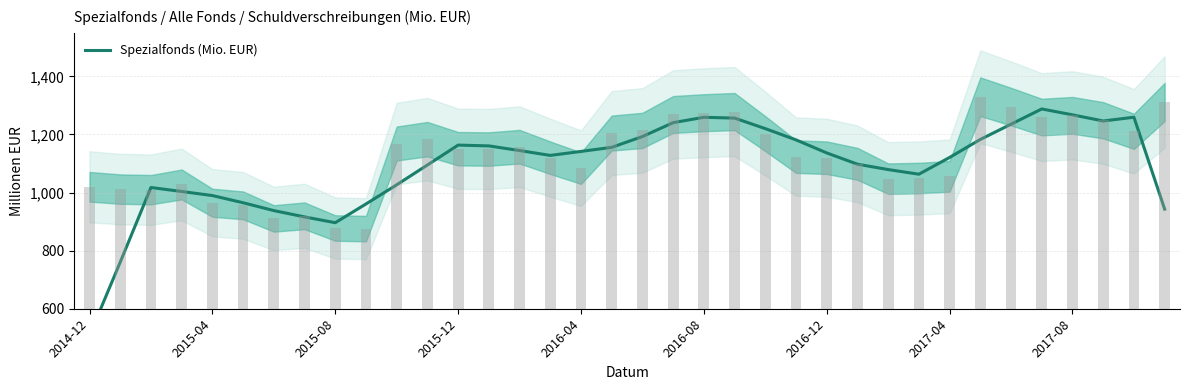

Which label corresponds to the largest value in the chart?

31